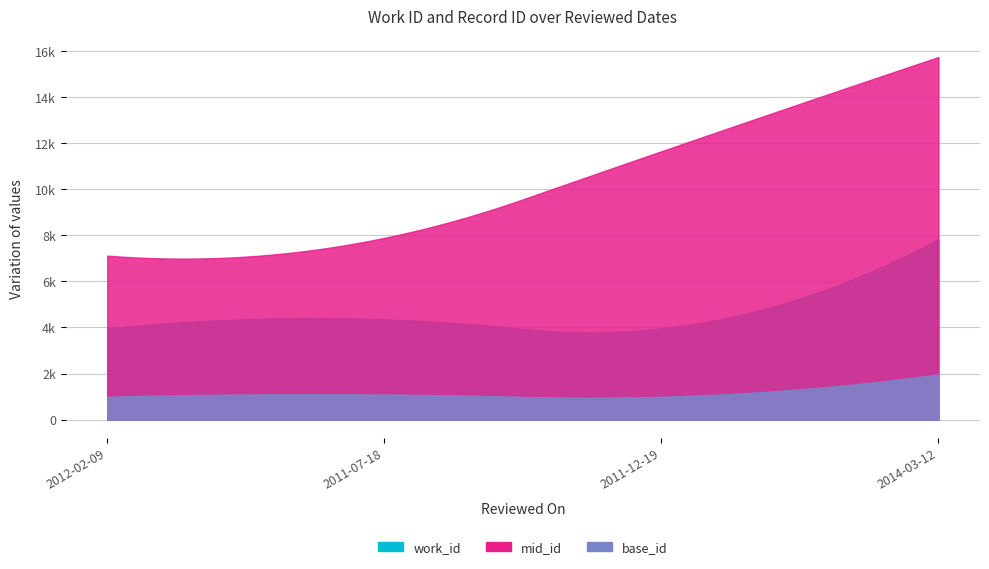

Where is id nearest to the value 16975?

2011-12-19